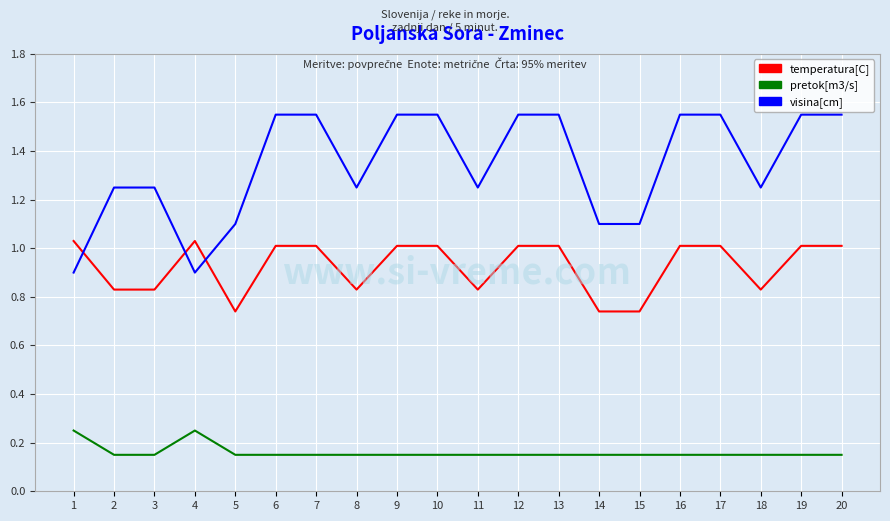

How many values in the temperatura[C] series exceed 1?

12